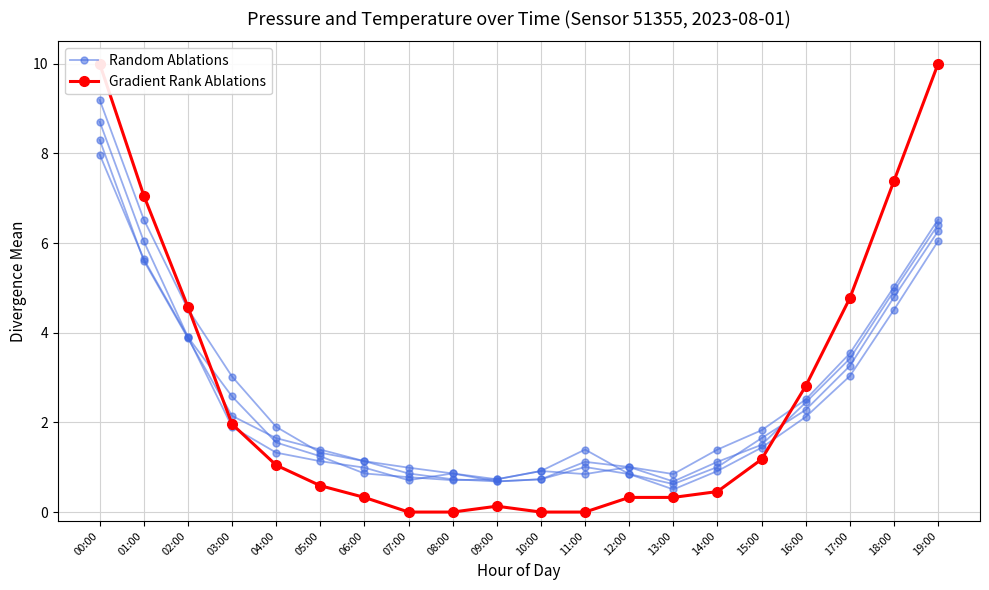

Which series ends up on top after the final intersection of Random Ablations and Gradient Rank Ablations?

Gradient Rank Ablations